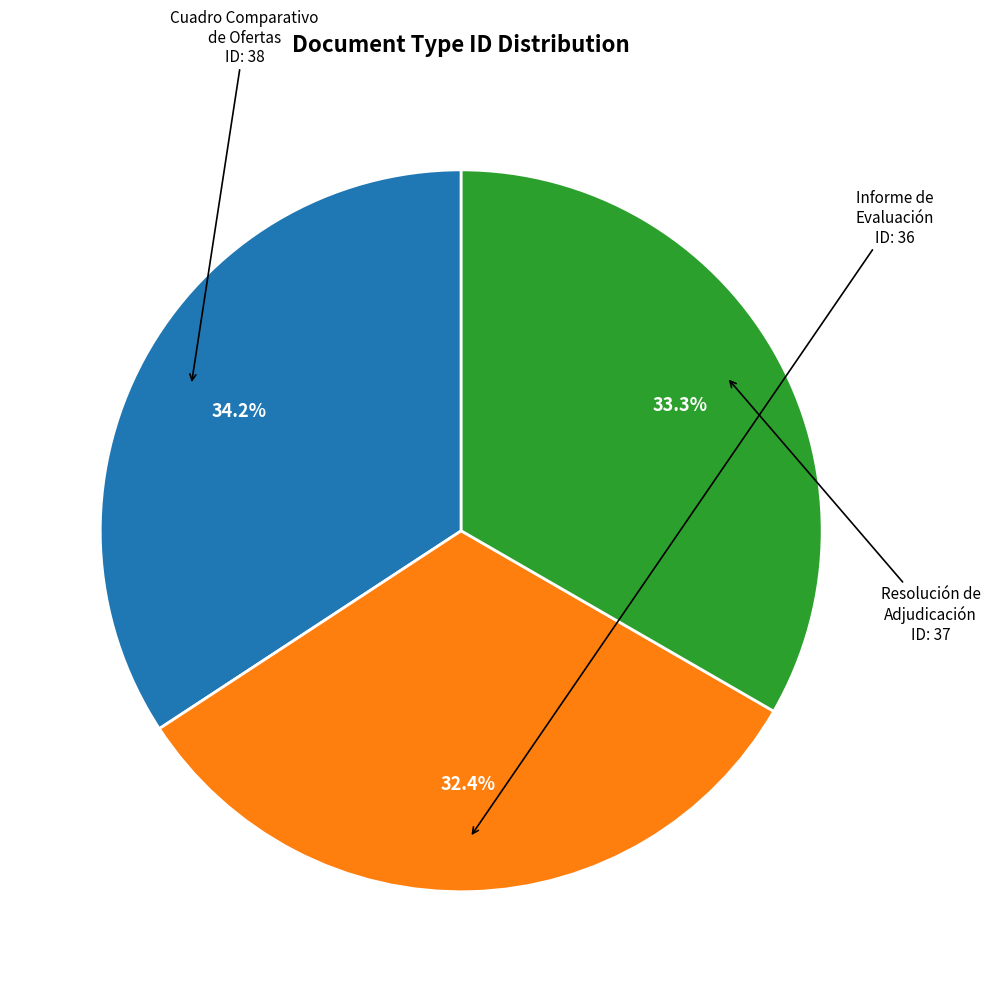

Is there any slice that represents more than half of the pie?

No